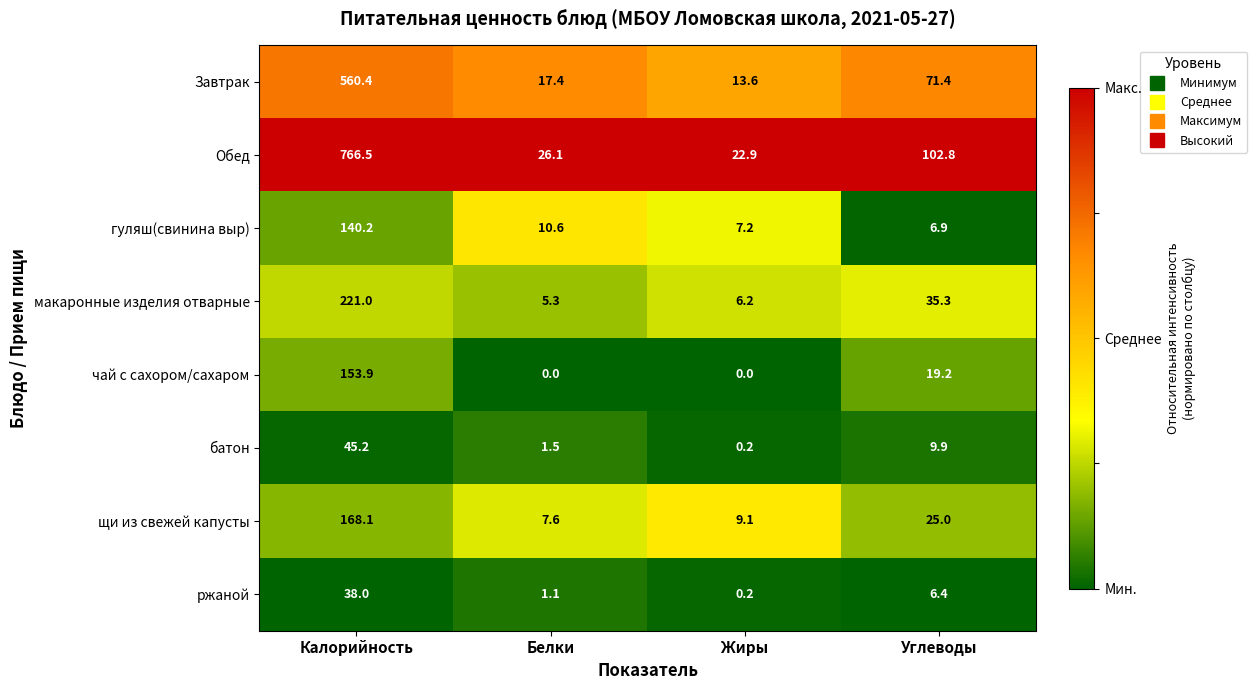

At which label does чай с сахором/сахаром first exceed 19?

Калорийность